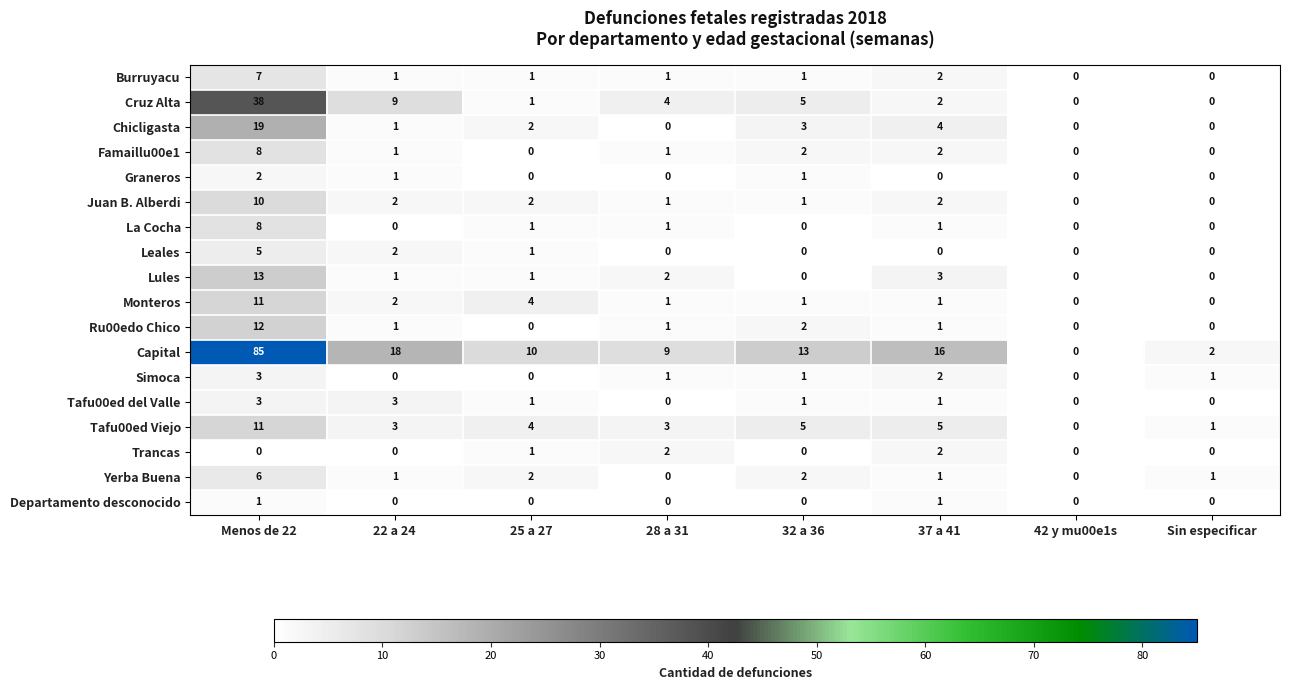

The value of Chicligasta at 22 a 24 is 1. True or false?

True